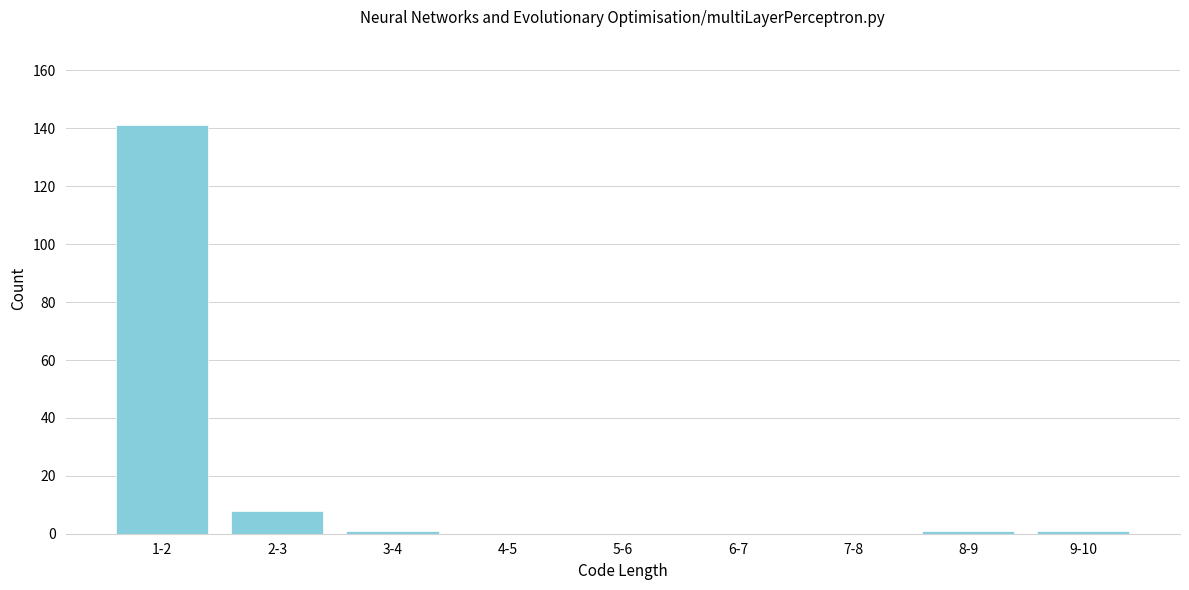

Reading left to right, transcribe all the data shown in this chart.

1-2=141	2-3=8	3-4=1	4-5=0	5-6=0	6-7=0	7-8=0	8-9=1	9-10=1